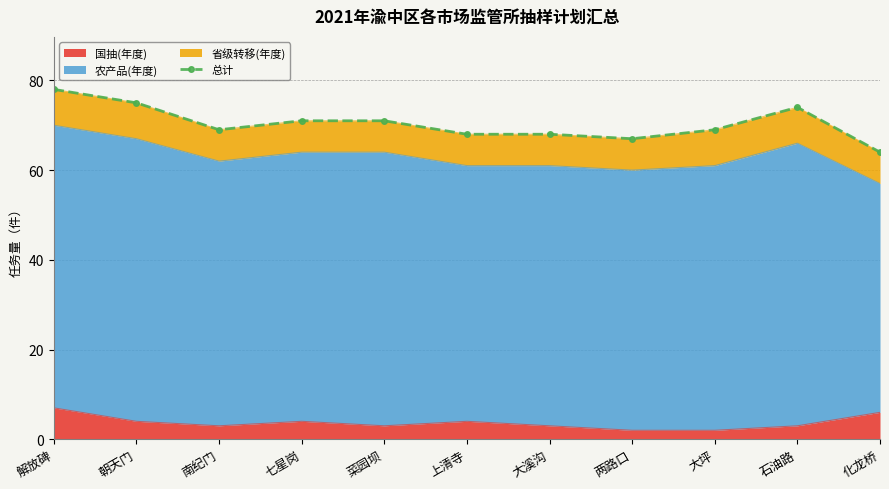

Reading left to right, extract all data points from this chart.

78	75	69	71	71	68	68	67	69	74	64